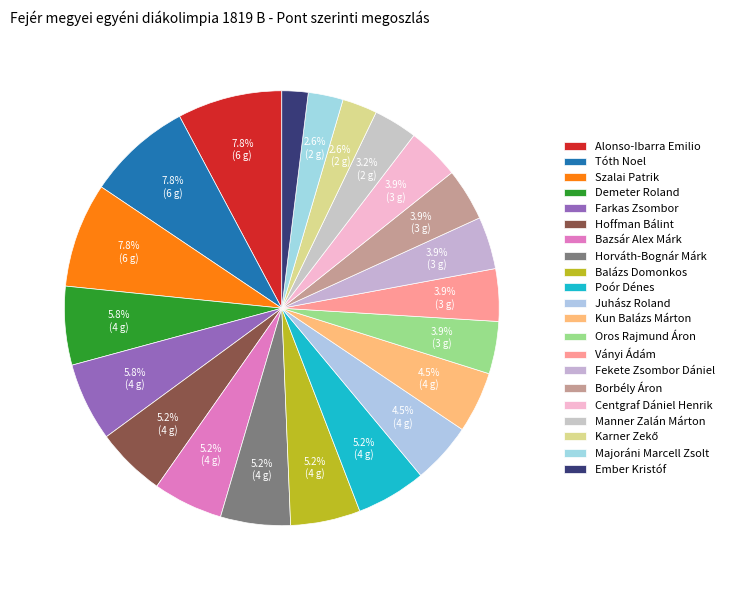

Count the number of slices in the pie.

21